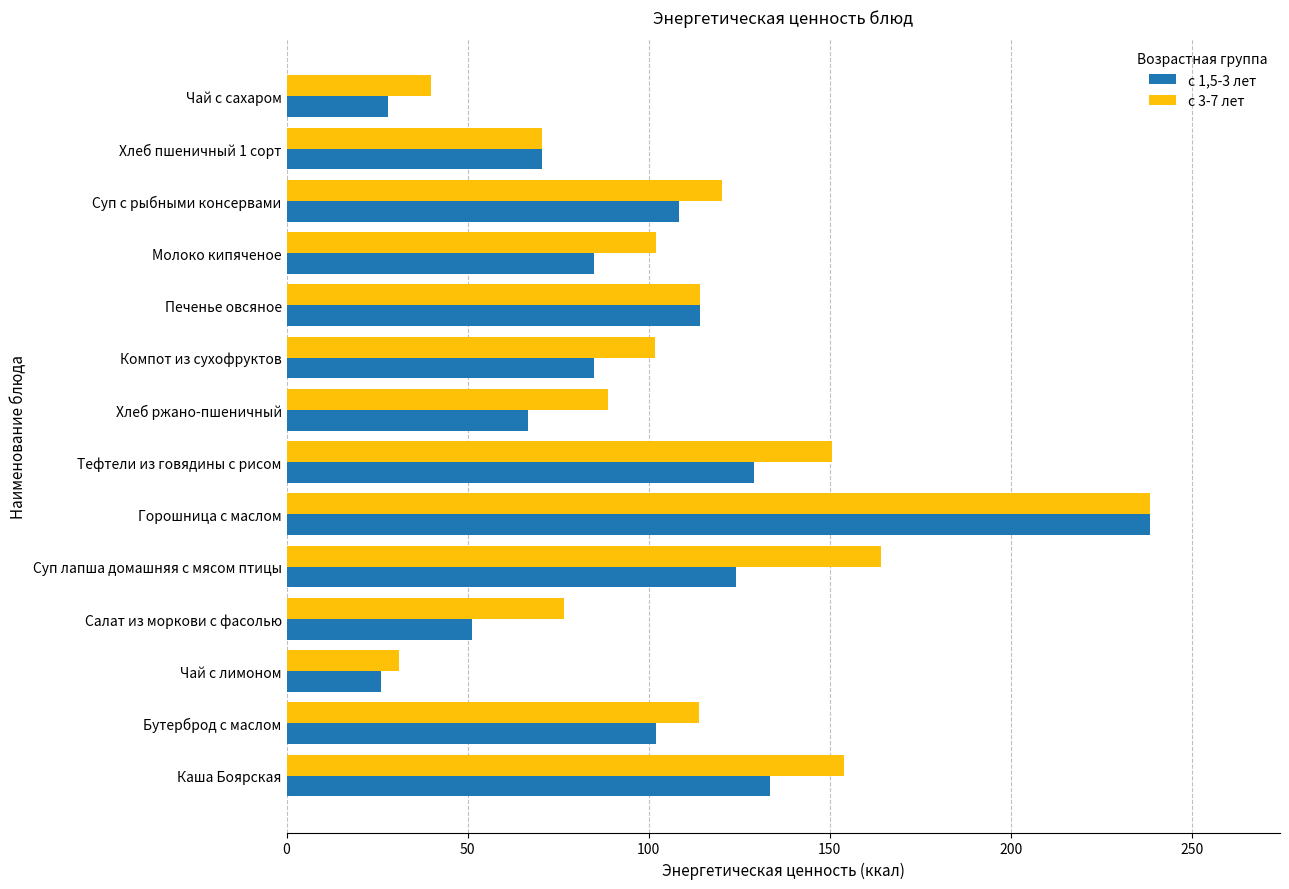

Is the value of с 3-7 лет at Молоко кипяченое greater than the value of с 1,5-3 лет at Суп лапша домашняя с мясом птицы?

No